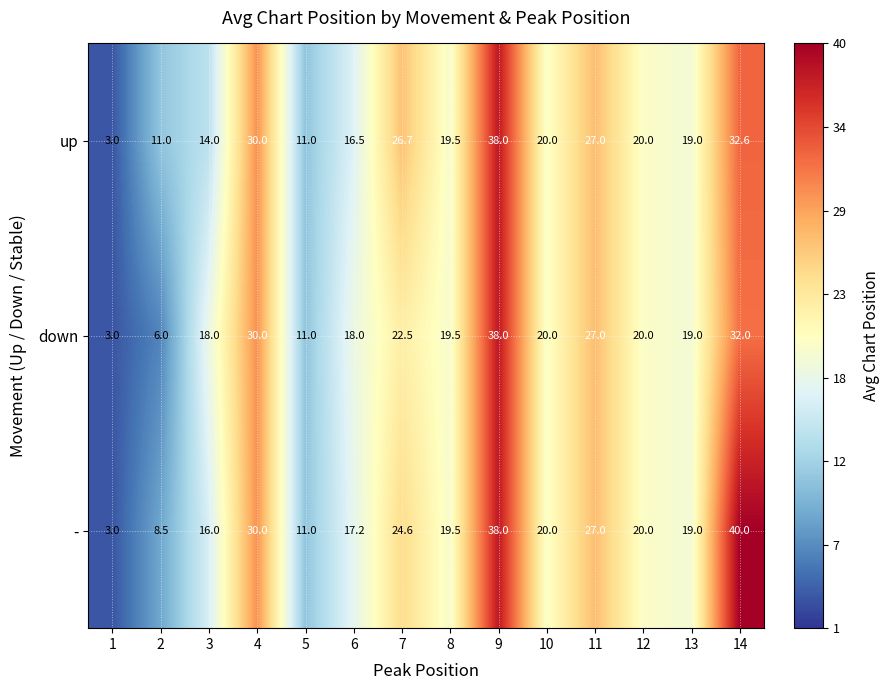

How many categories are shown in the chart?

14